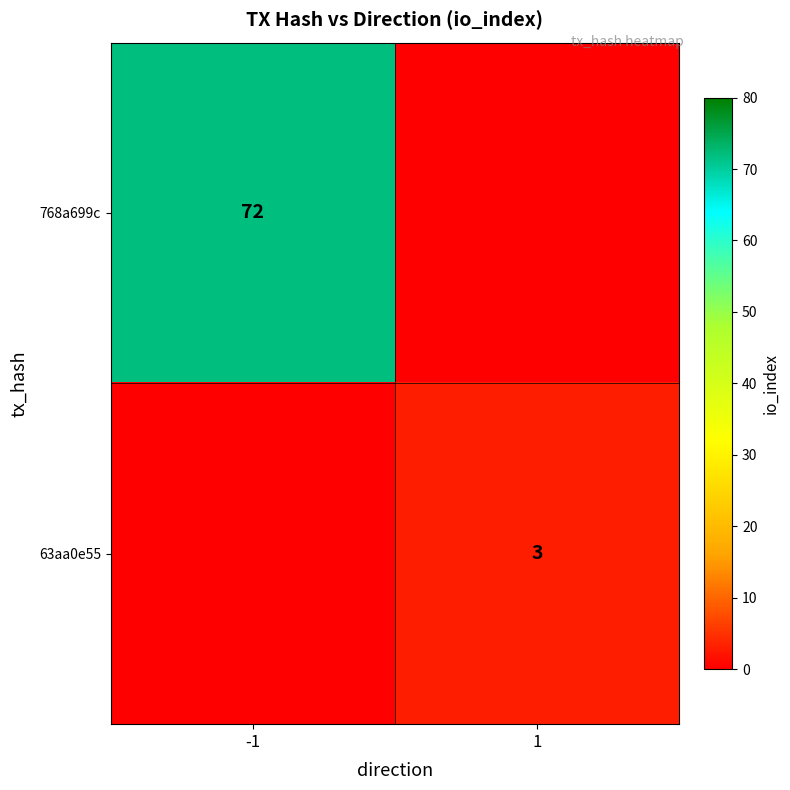

The 63aa0e55 series shows 3 at 1. True or false?

True